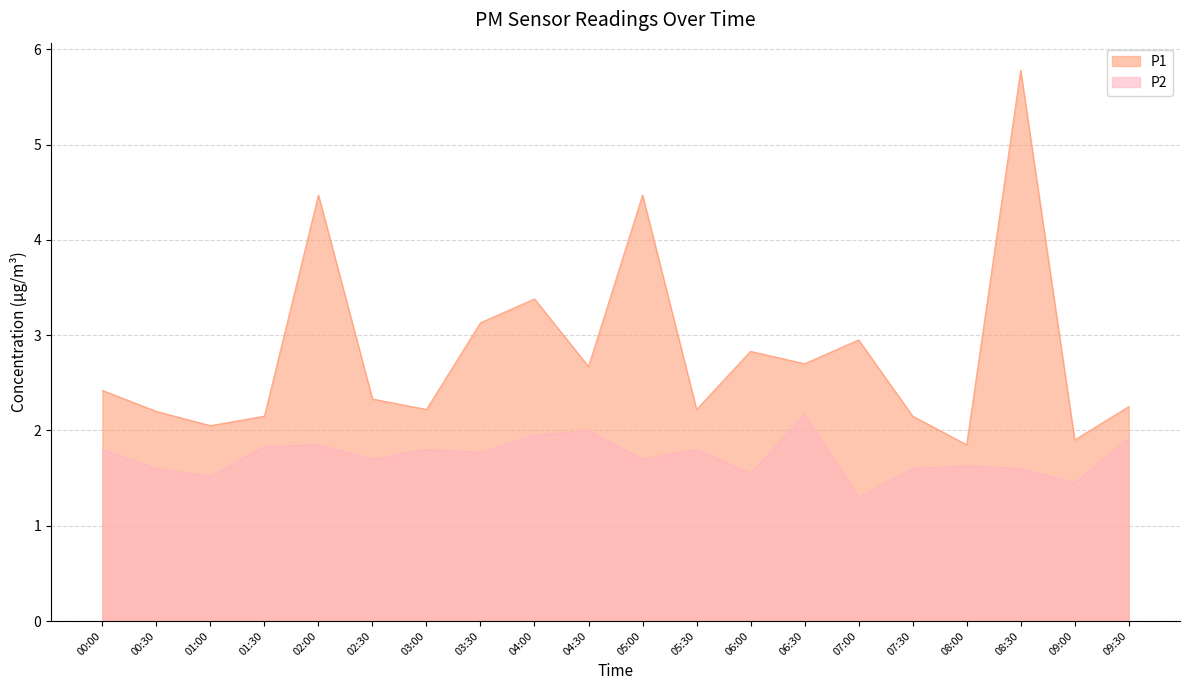

Reading left to right, transcribe all the data shown in this chart.

P1: 2.4	2.2	2.0	2.1	4.5	2.3	2.2	3.1	3.4	2.7	4.5	2.2	2.8	2.7	3.0	2.1	1.9	5.8	1.9	2.2
P2: 1.8	1.6	1.5	1.8	1.9	1.7	1.8	1.8	1.9	2.0	1.7	1.8	1.6	2.2	1.3	1.6	1.6	1.6	1.4	1.9